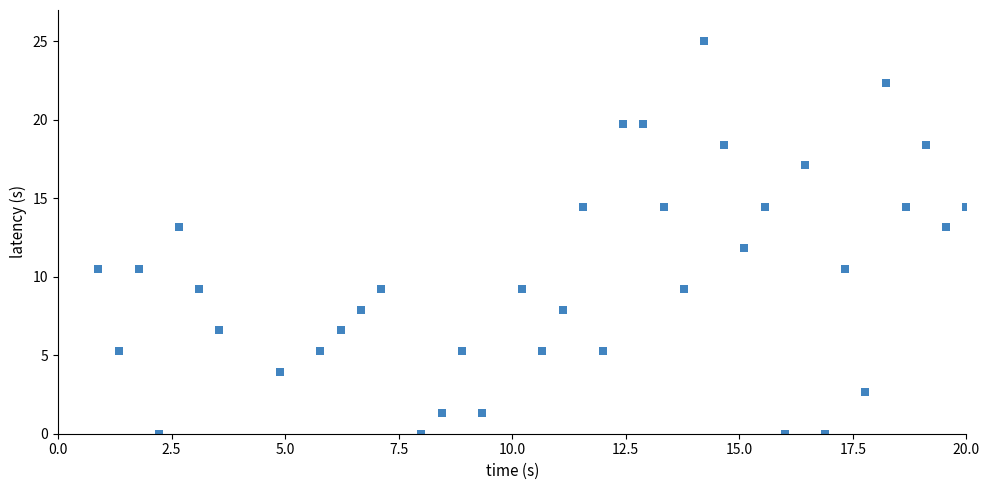

What is the range of Y values (max minus min)?

25.0